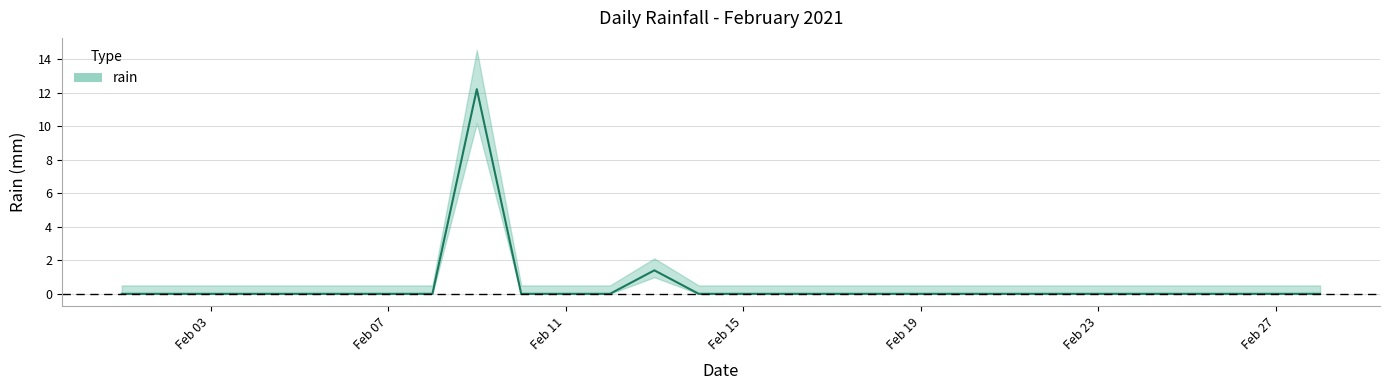

Count the number of values greater than 0.

2